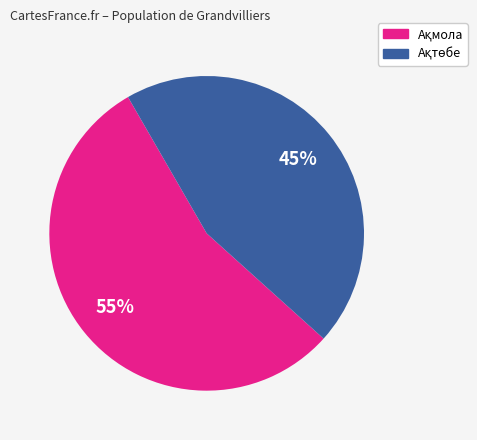

Is there a majority slice in this chart?

Yes